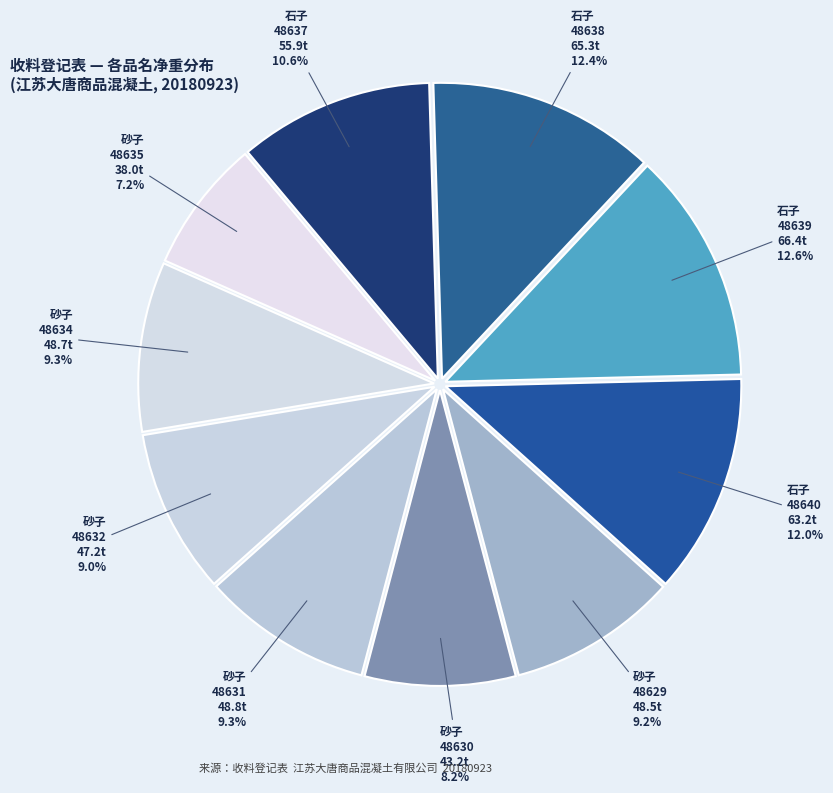

Which slice is the smallest?

砂子 48635